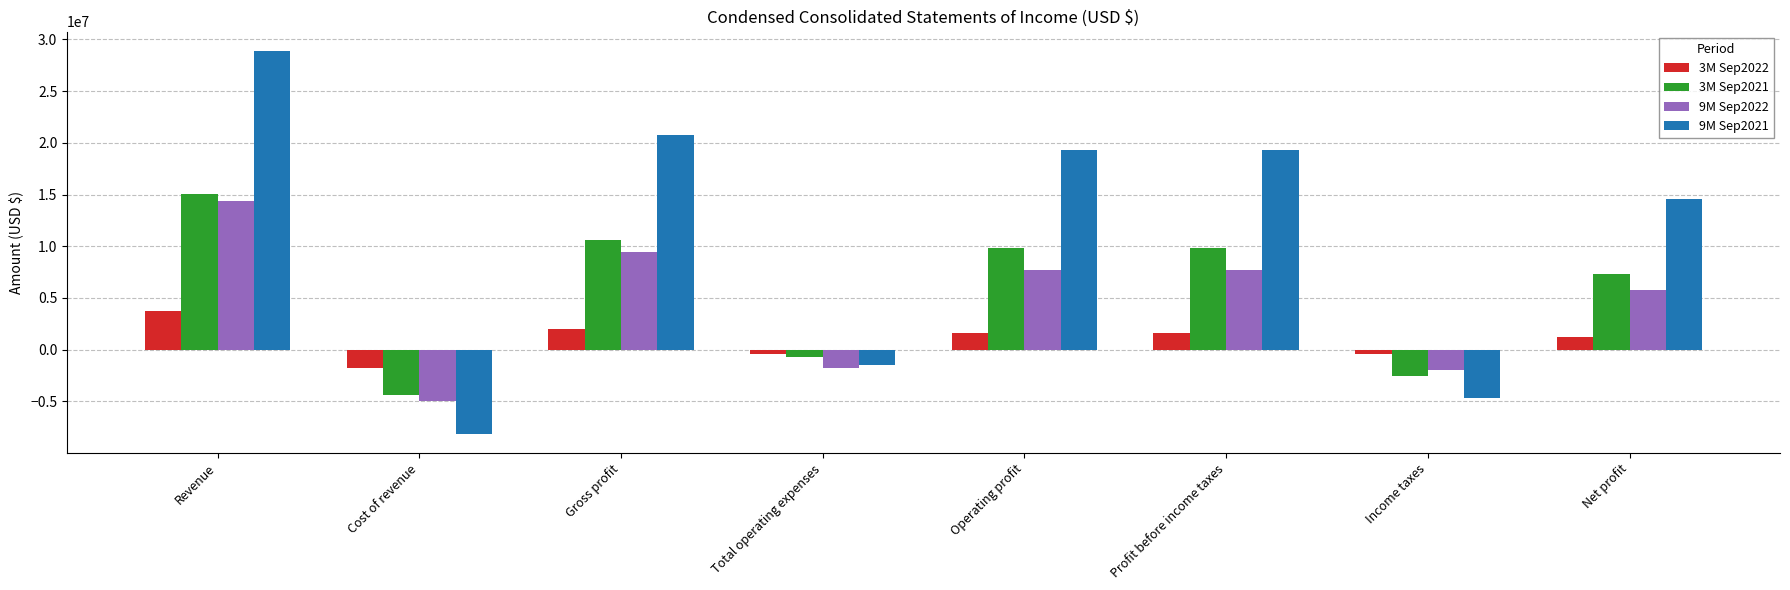

What is the value of the 3M Sep2021 bar at the 7th from the left?

-2548699